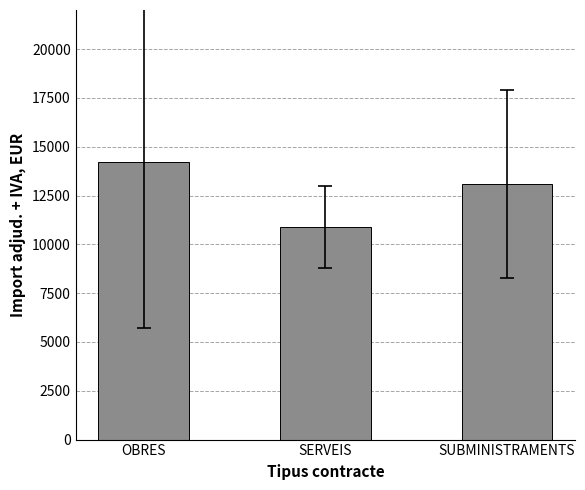

What is the difference between the maximum and minimum values?

3340.6